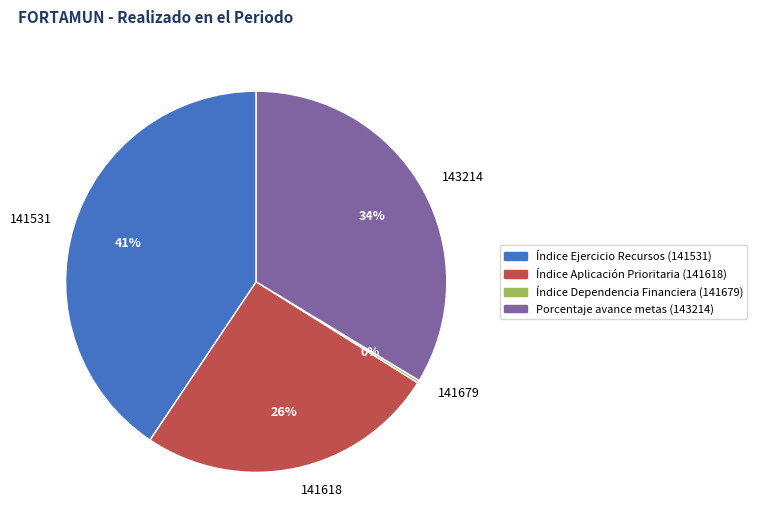

To the nearest percent, what is the average slice percentage?

25%